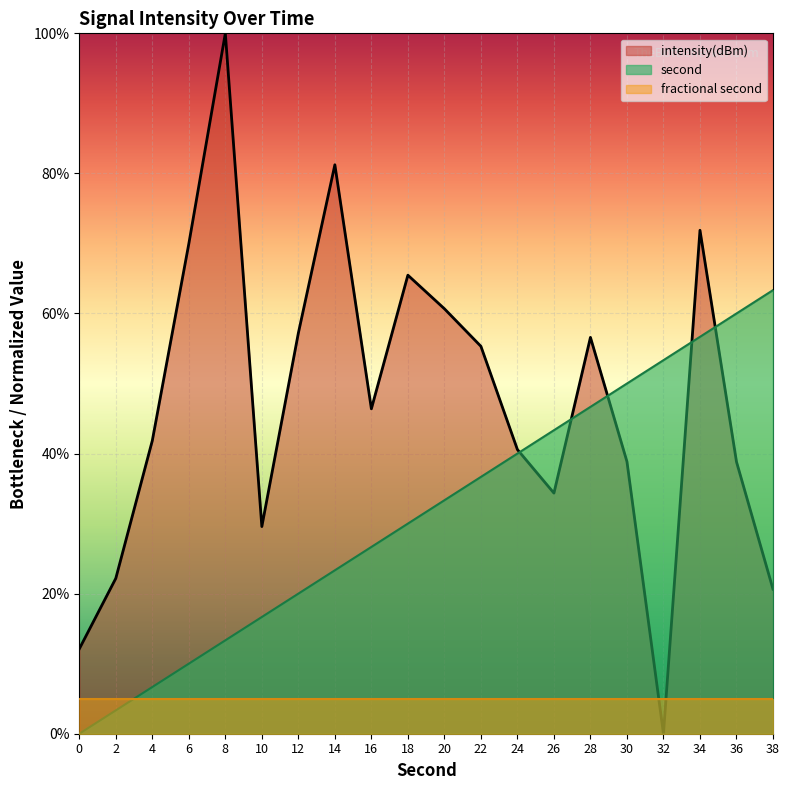

Where does the intensity(dBm) line series first go above 46?

6